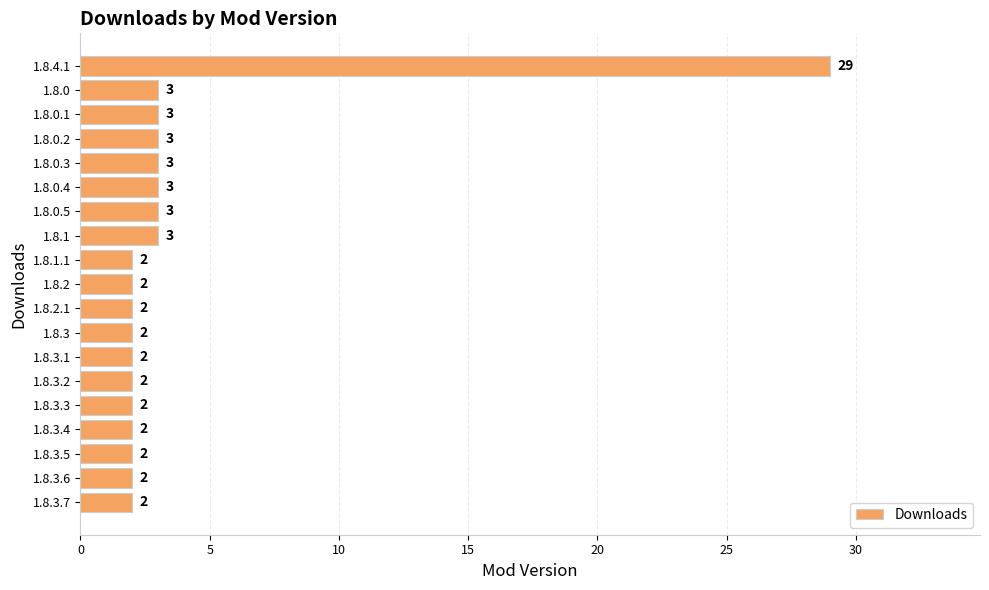

What is the maximum value shown in the chart?

29